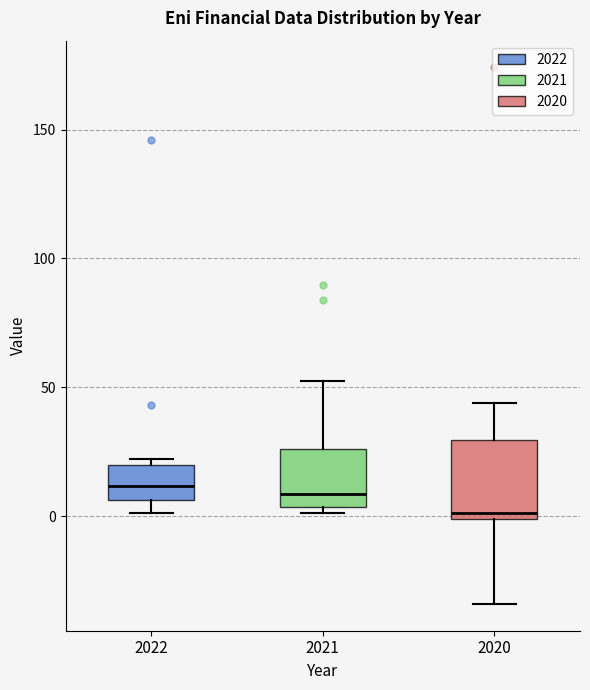

Which box is the tallest, from its lower edge to its upper edge?

2020